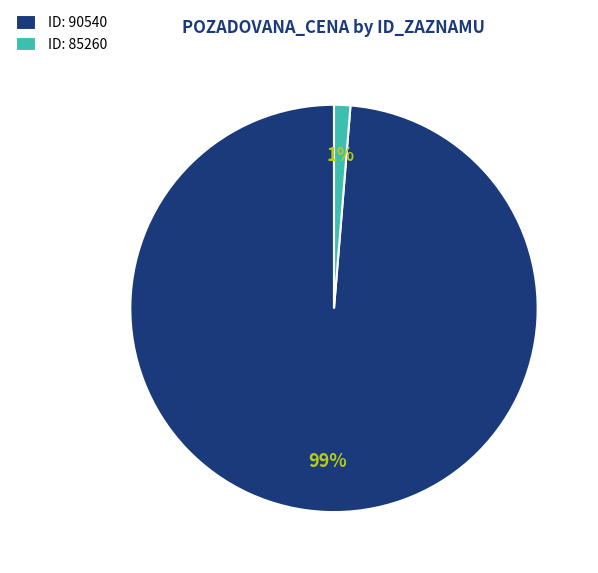

Rank the categories by value from lowest to highest.

ID: 85260, ID: 90540